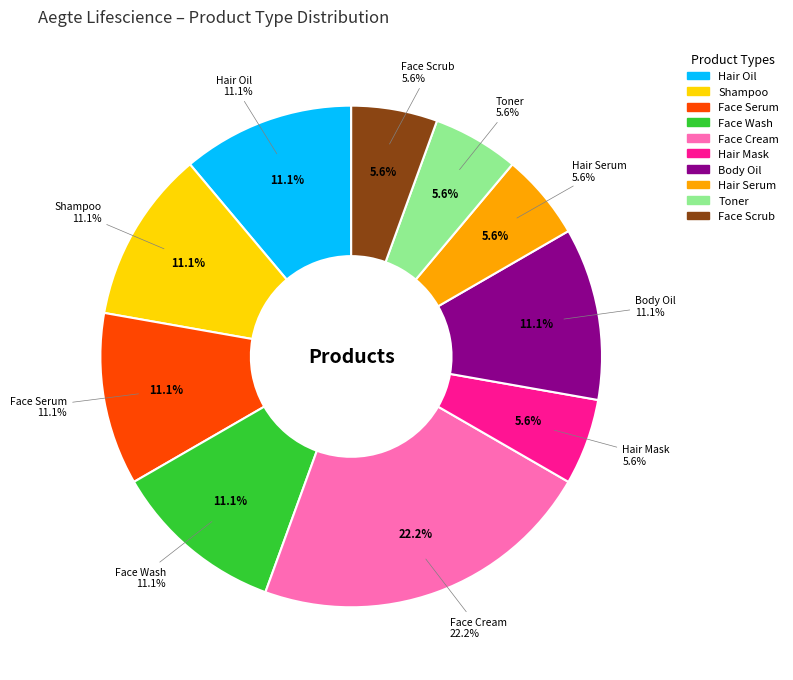

Which category has the biggest portion of the pie?

Face Cream